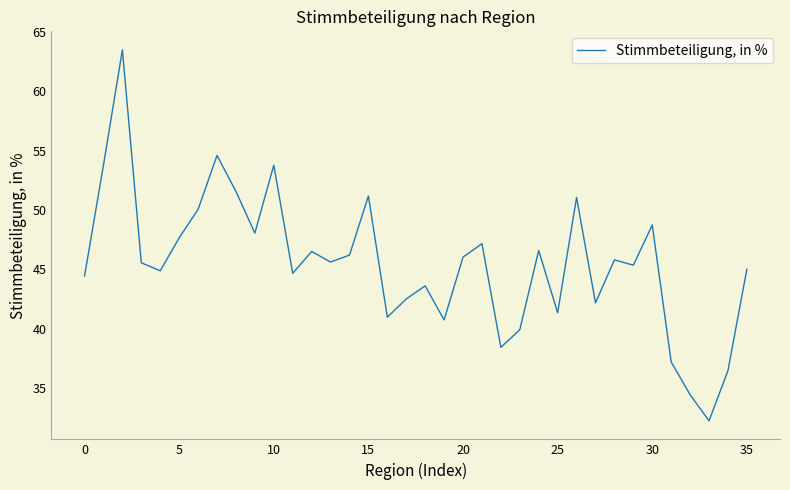

What is the maximum value shown in the chart?

63.5